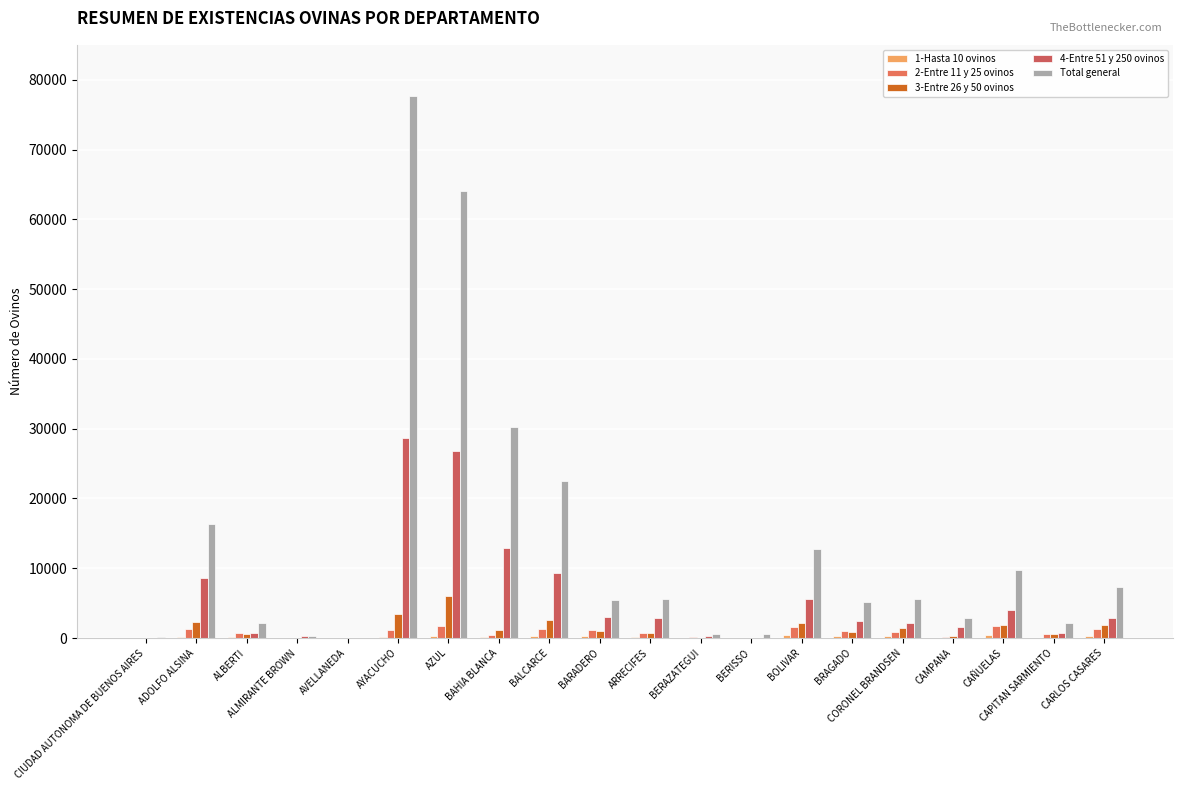

What is the label of the 11th bar from the left?

ARRECIFES